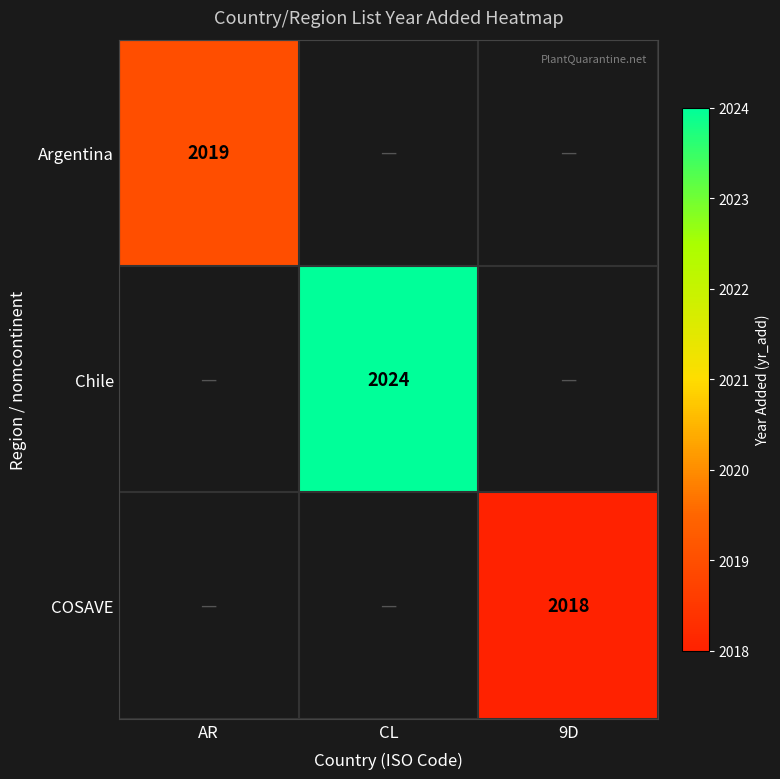

Is the value of Argentina at CL greater than the value of COSAVE at 9D?

No